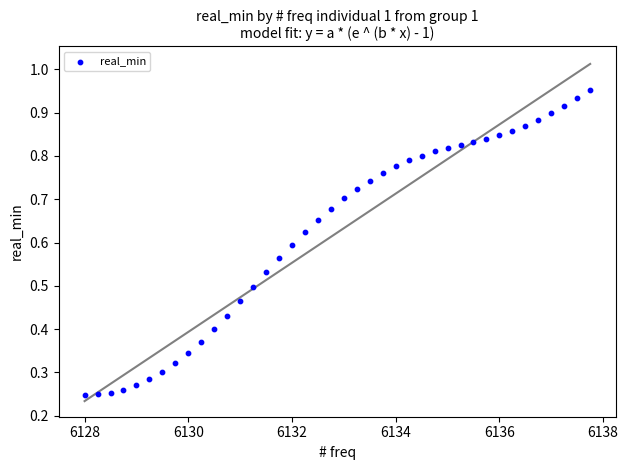

What is the range of X values (max minus min)?

9.8